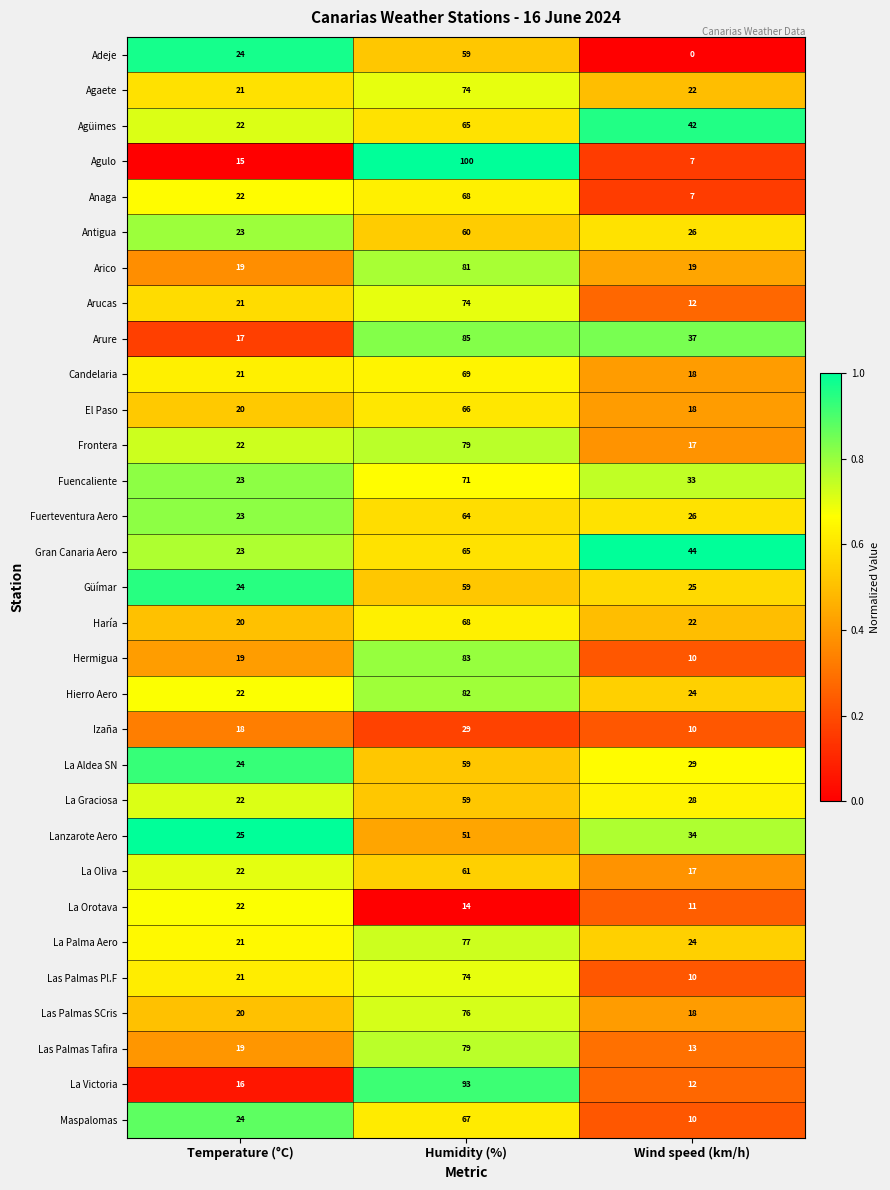

True or false: Arico has a value of 19 at Temperature (°C).

True